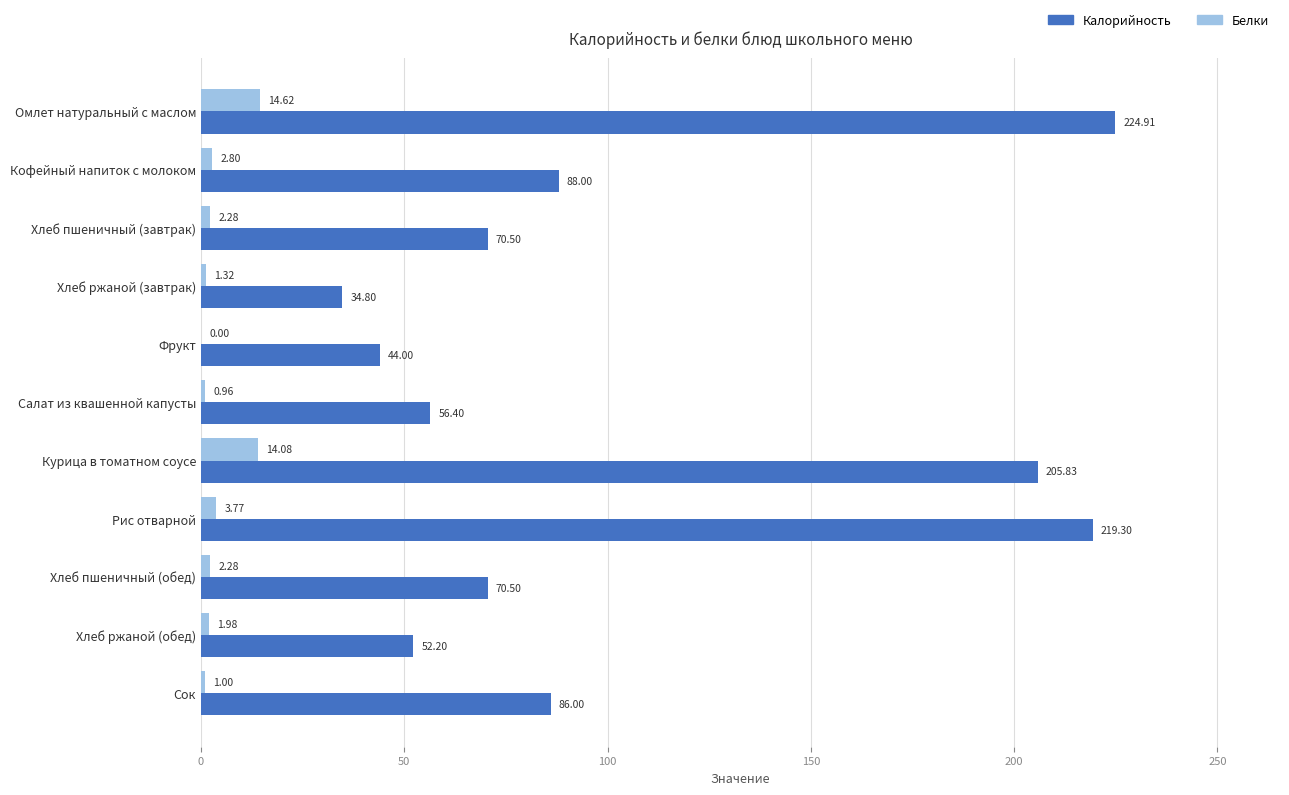

Count the number of categories in the chart.

11